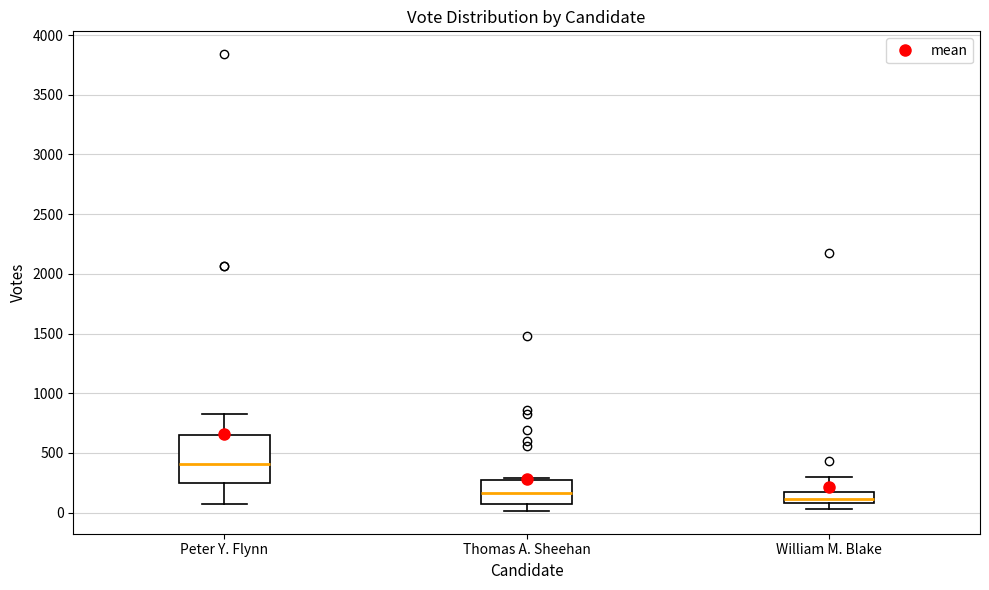

Where is the upper edge of the box for Thomas A. Sheehan on the y-axis? The values are not printed on the chart, so give them approximately, as read against the axis.

250